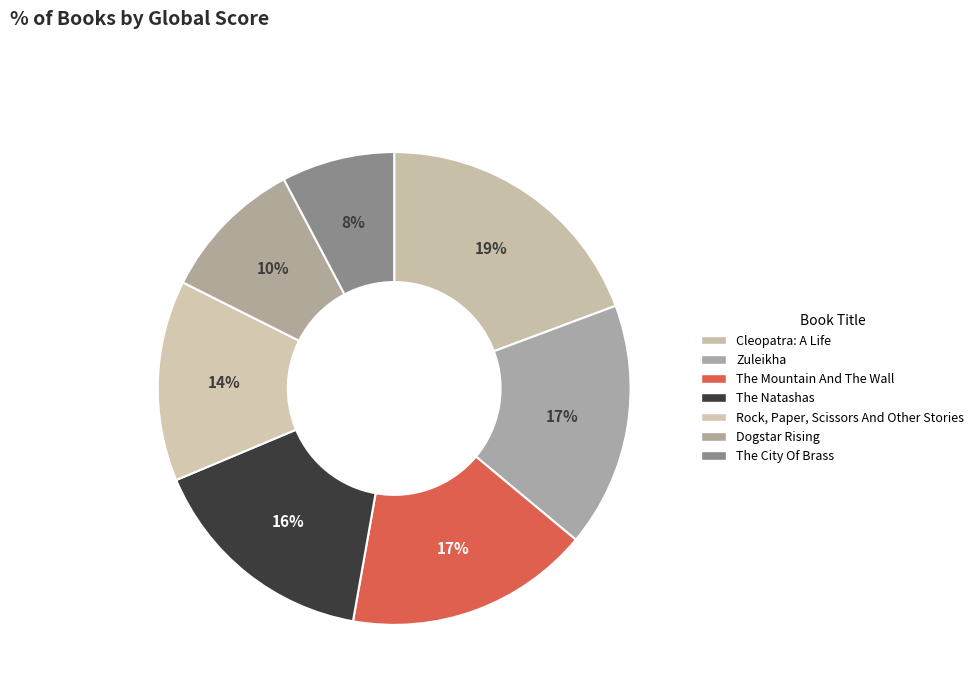

What percentage is the The Natashas slice, to the nearest percent?

16%